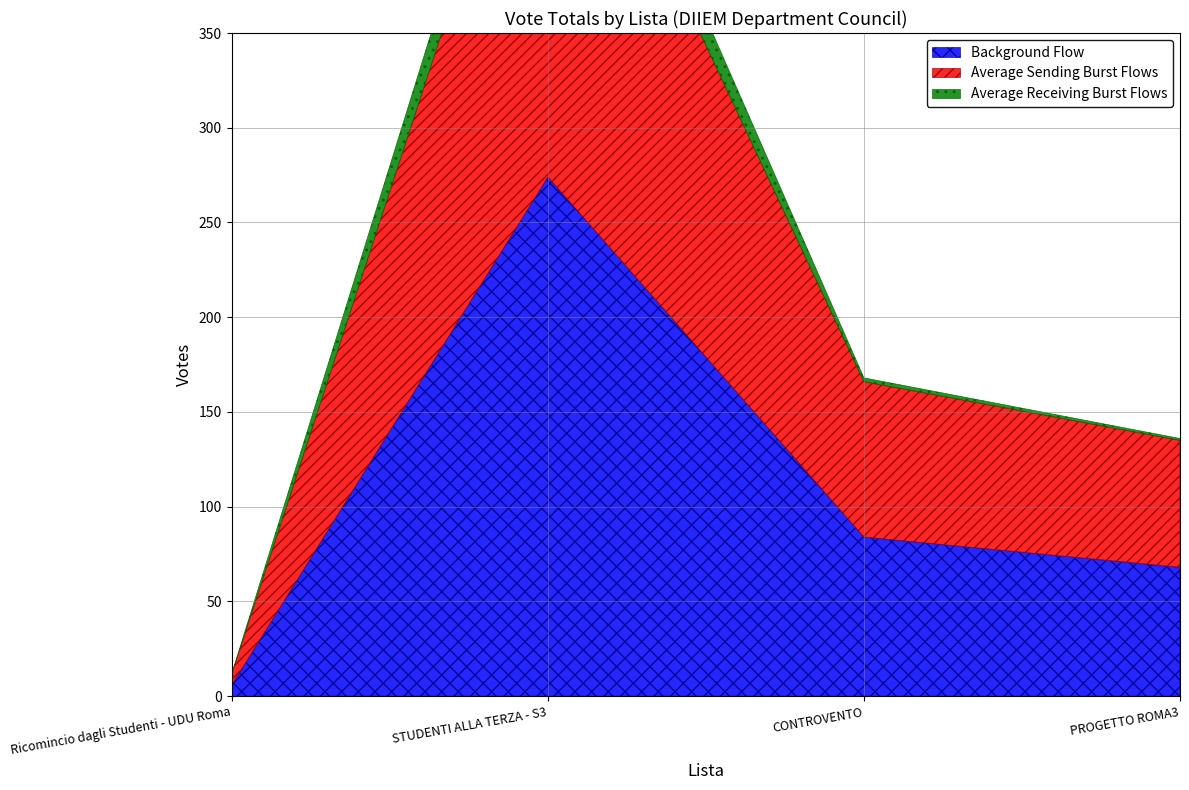

True or false: Average Sending Burst Flows has more than 2 points higher than both neighbors.

False